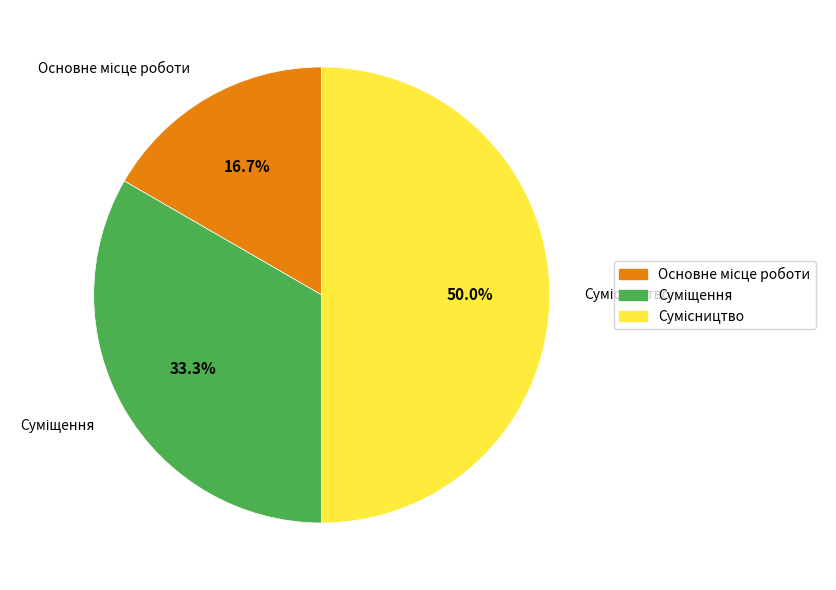

Which category has the smallest portion of the pie?

Основне місце роботи